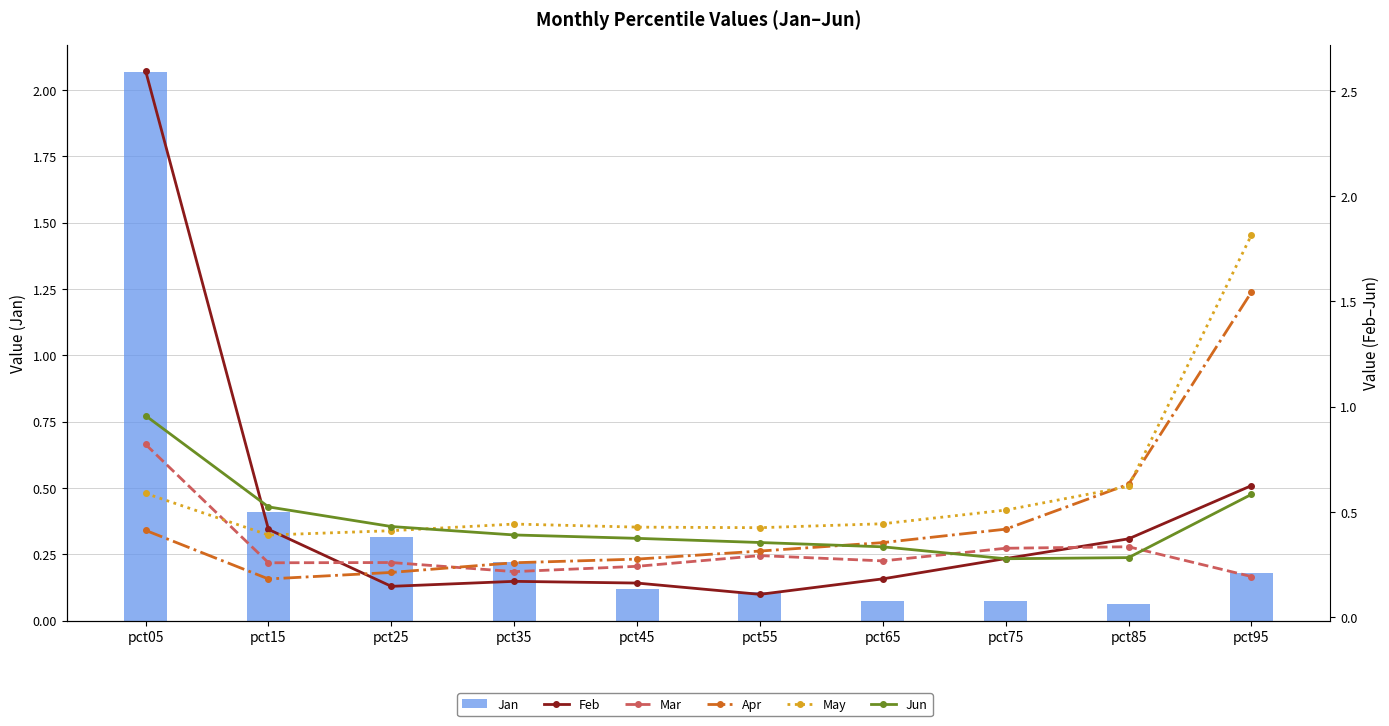

Reading right to left, extract all data points from this chart.

Jan: pct95=0.2	pct85=0.1	pct75=0.1	pct65=0.1	pct55=0.1	pct45=0.1	pct35=0.2	pct25=0.3	pct15=0.4	pct05=2.1
Feb: pct95=0.6	pct85=0.4	pct75=0.3	pct65=0.2	pct55=0.1	pct45=0.2	pct35=0.2	pct25=0.1	pct15=0.4	pct05=2.6
Mar: pct95=0.2	pct85=0.3	pct75=0.3	pct65=0.3	pct55=0.3	pct45=0.2	pct35=0.2	pct25=0.3	pct15=0.3	pct05=0.8
Apr: pct95=1.5	pct85=0.6	pct75=0.4	pct65=0.4	pct55=0.3	pct45=0.3	pct35=0.3	pct25=0.2	pct15=0.2	pct05=0.4
May: pct95=1.8	pct85=0.6	pct75=0.5	pct65=0.4	pct55=0.4	pct45=0.4	pct35=0.4	pct25=0.4	pct15=0.4	pct05=0.6
Jun: pct95=0.6	pct85=0.3	pct75=0.3	pct65=0.3	pct55=0.4	pct45=0.4	pct35=0.4	pct25=0.4	pct15=0.5	pct05=1.0